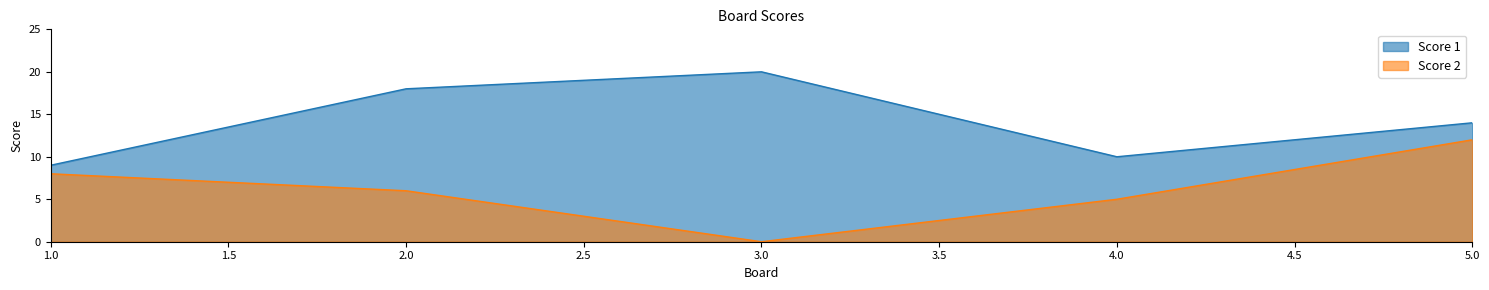

The value of Score 1 at 5.0 is 25. True or false?

False